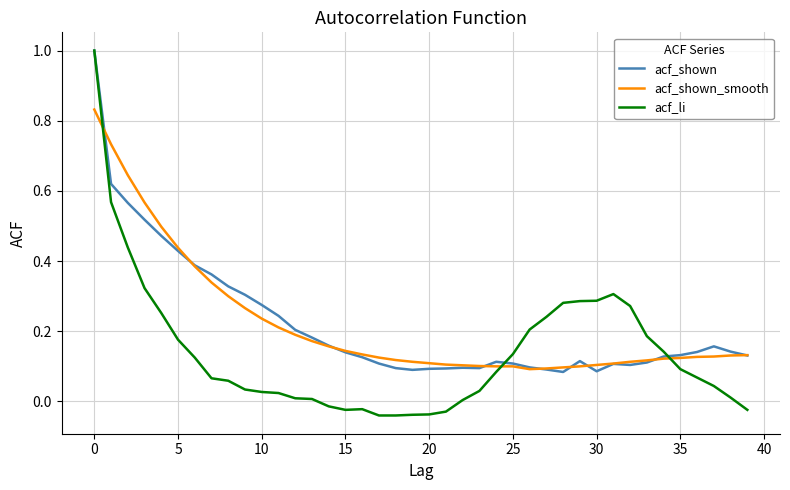

Which series has the largest range (max minus min)?

acf_li